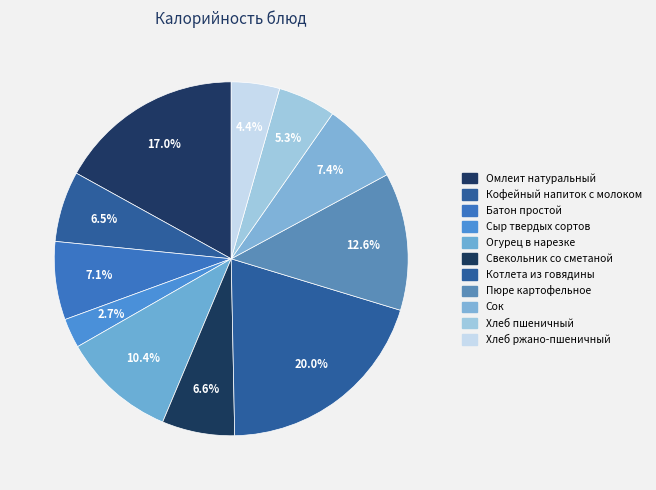

Is Кофейный напиток с молоком the majority of the pie?

No